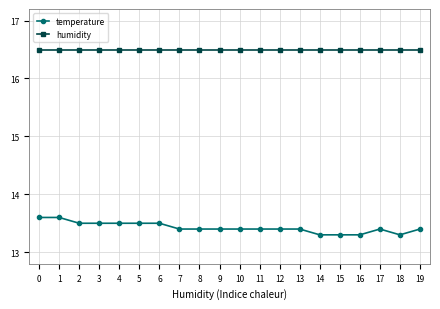

List the series in order of their overall mean, lowest first.

temperature, humidity